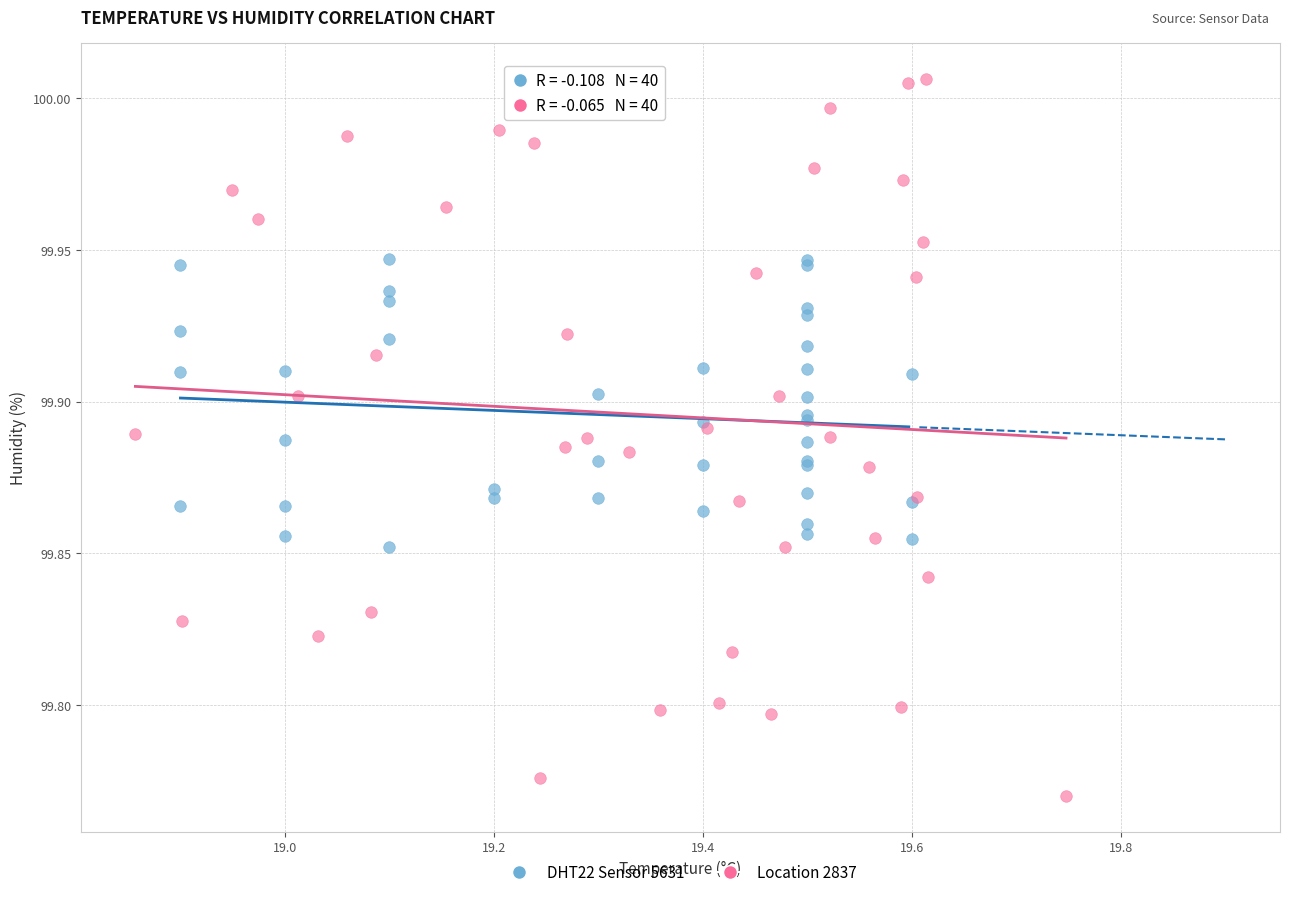

Which series has the widest spread of Y values?

Location 2837